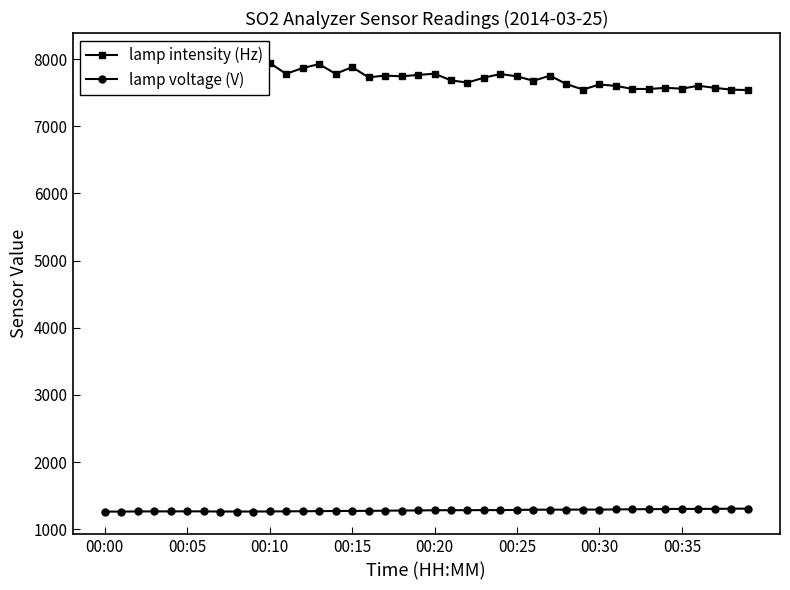

What is the maximum value for lamp voltage (V)?

1306